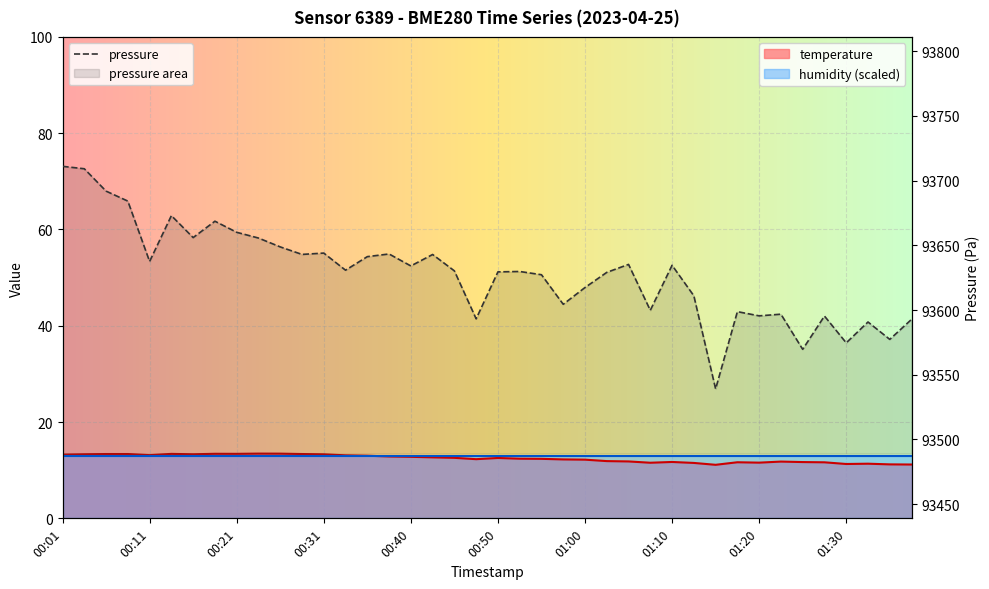

What is the average value?

12.4